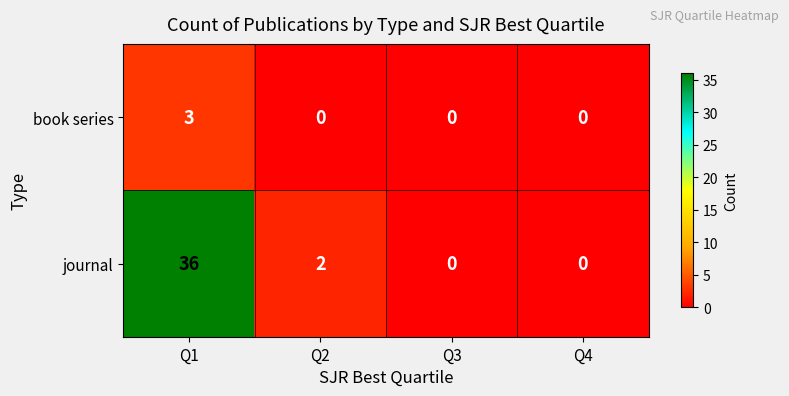

At which category is the sum across all series the highest?

Q1